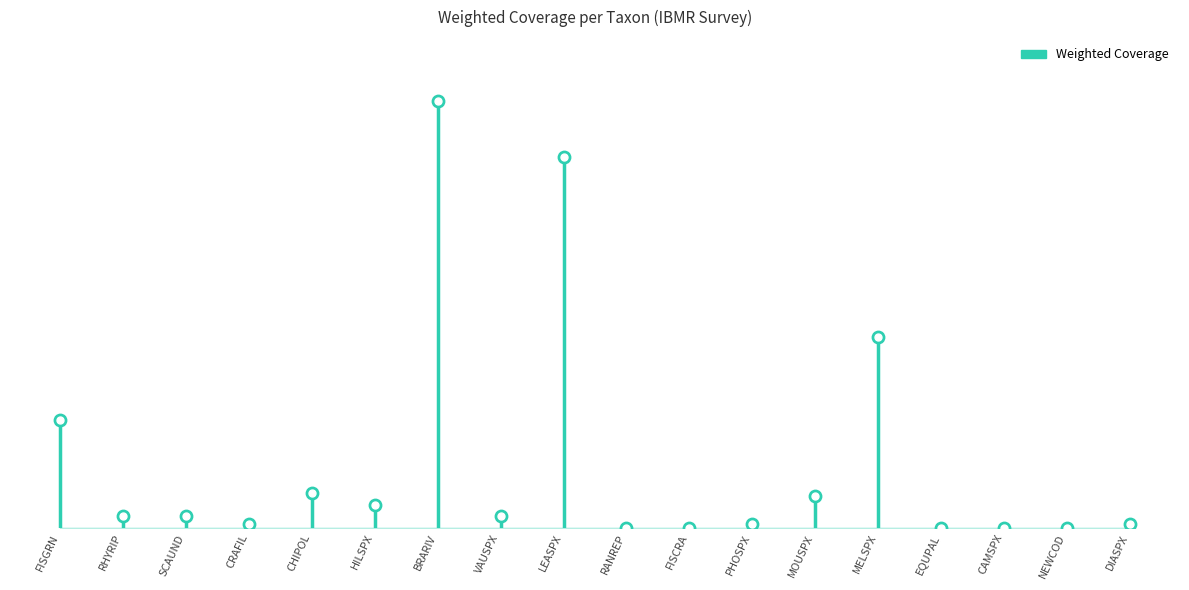

What is the change in value from SCAUND to BRARIV?

+1.0